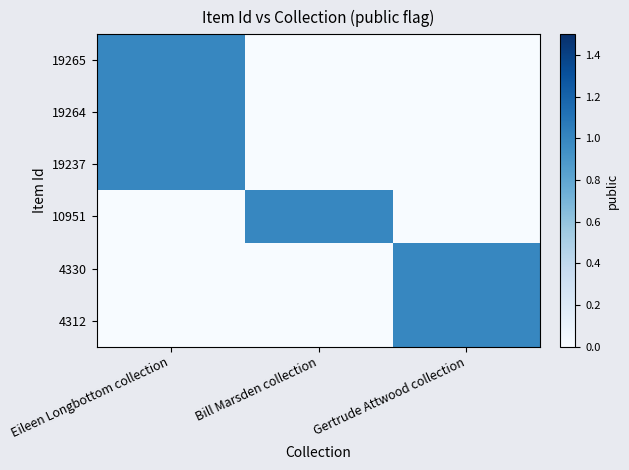

At Eileen Longbottom collection, list the series in order from smallest to largest.

10951, 4330, 4312, 19265, 19264, 19237